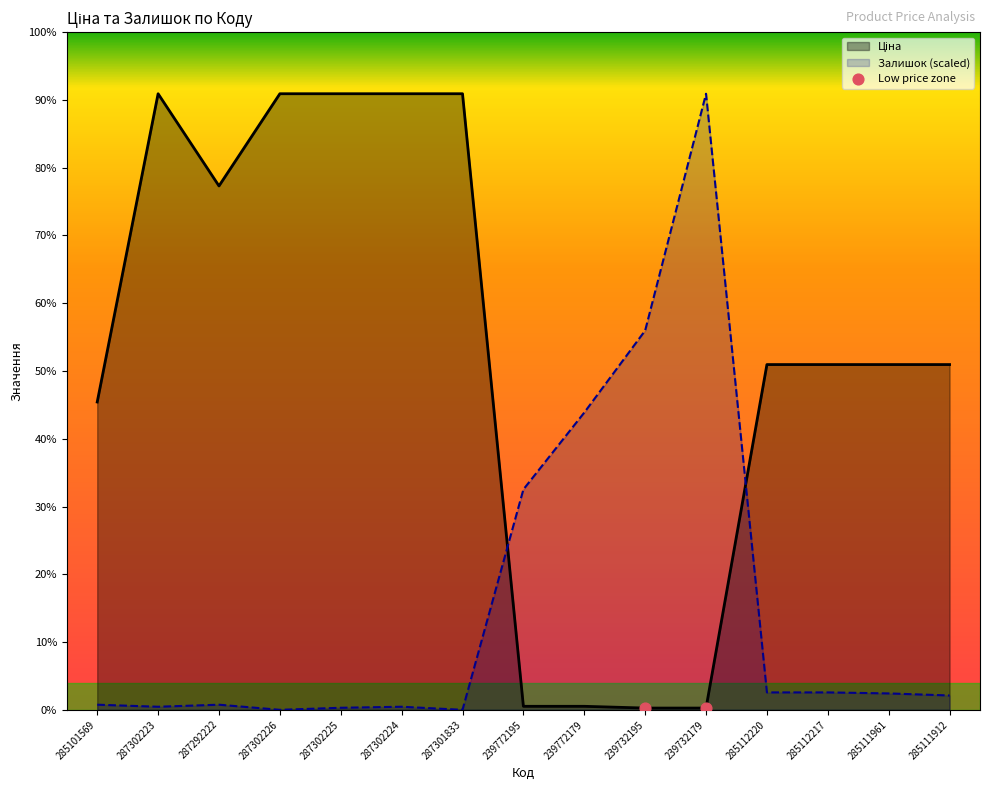

Which series reaches the minimum Y coordinate?

Залишок